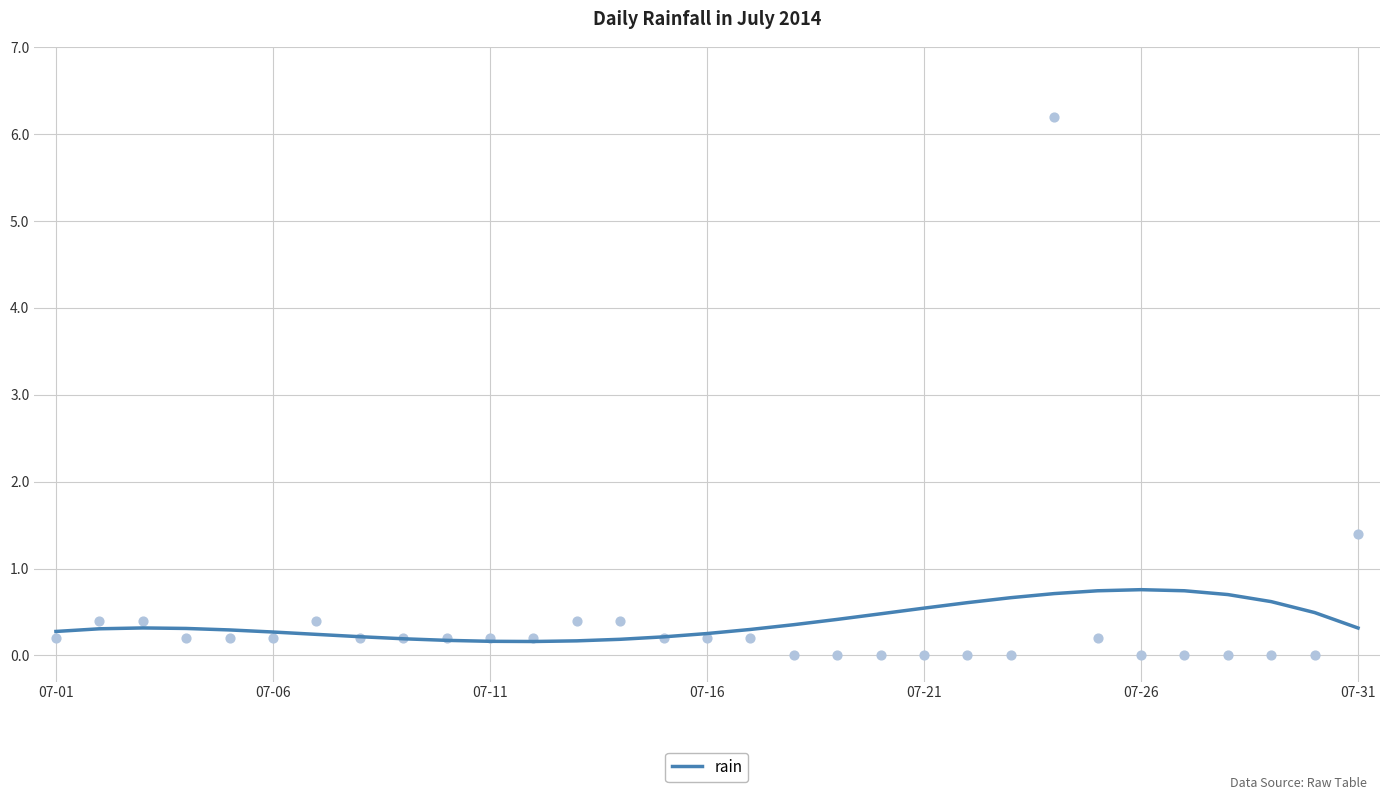

Which has a higher value, 17 or 24?

24